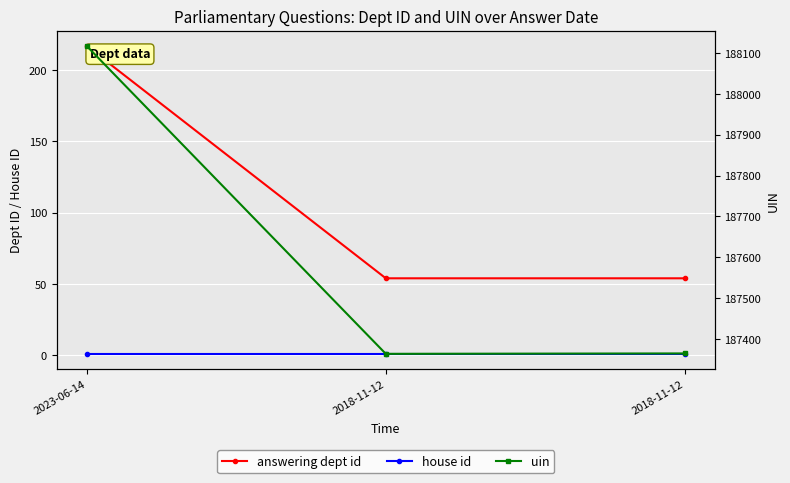

Reading right to left, extract all data points from this chart.

answering dept id: 54	54	217
house id: 1	1	1
uin: 187365	187364	188117